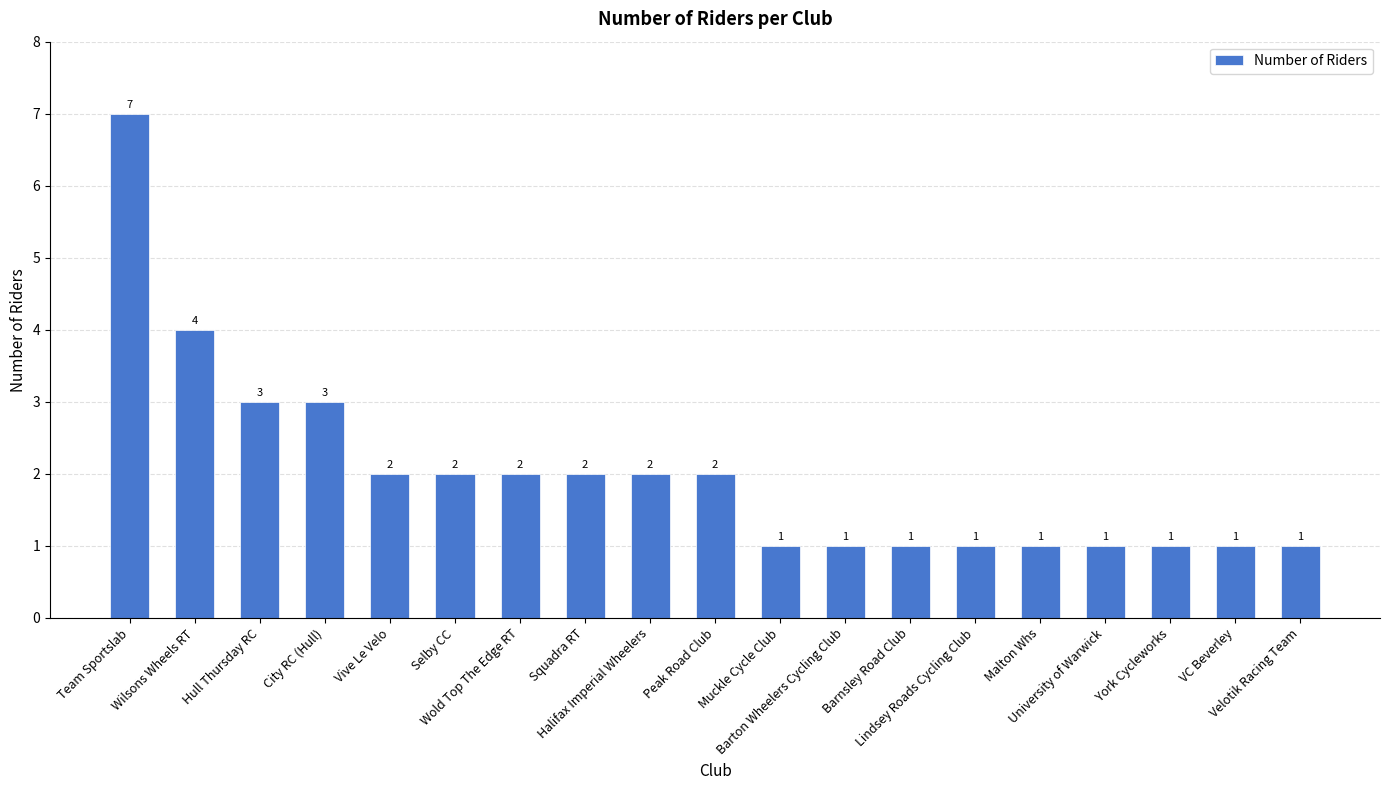

What is the ratio of the value at Halifax Imperial Wheelers to the value at Velotik Racing Team?

2.0